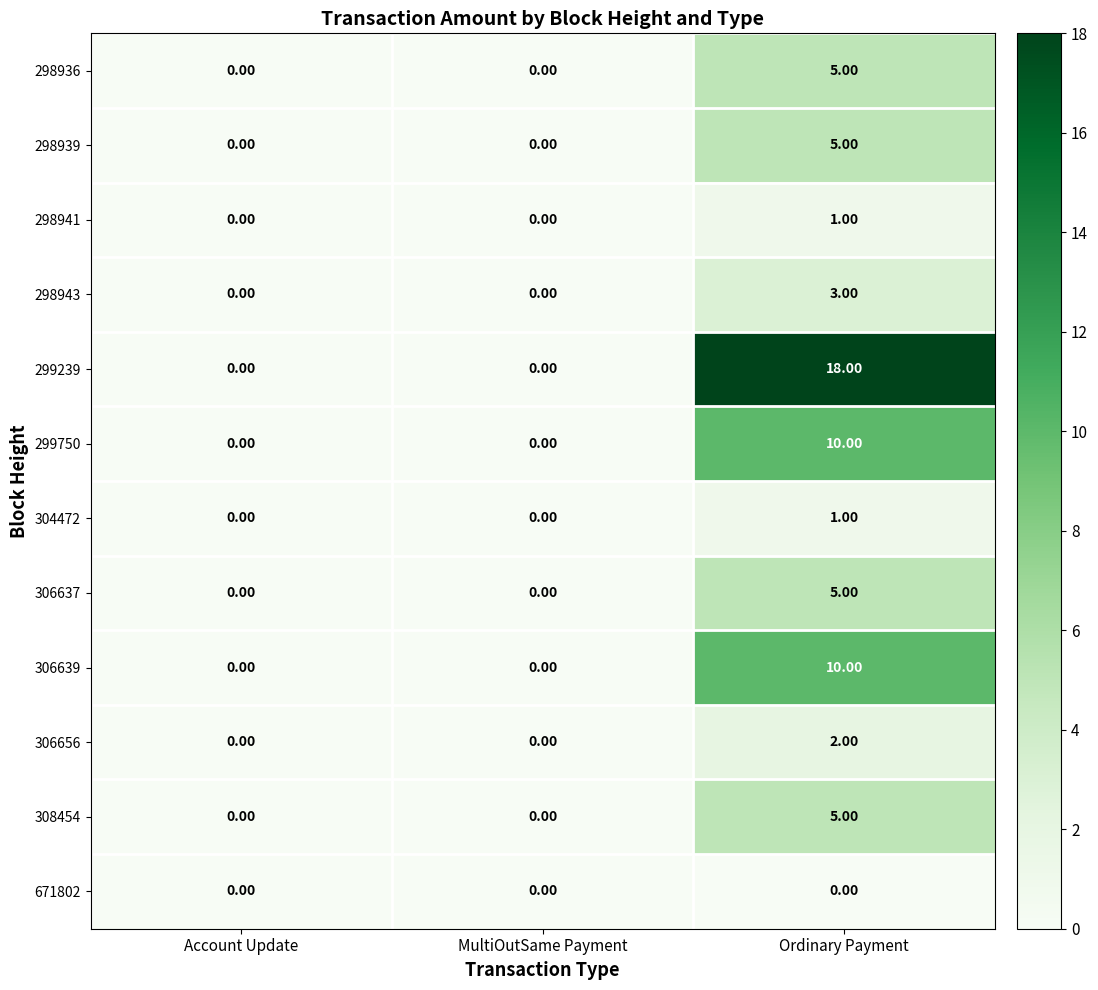

At which label does 298936 reach its peak?

Ordinary Payment